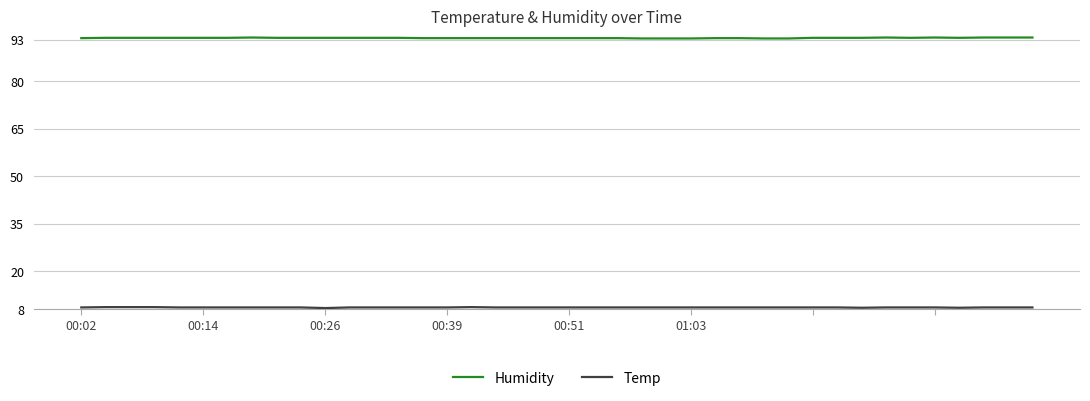

What is the maximum value shown in the chart?

93.8